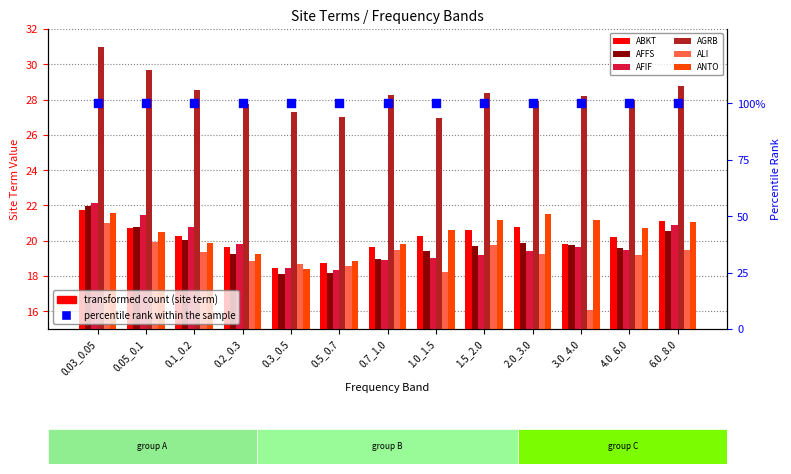

What is the total value across all series at 0.3_0.5?

119.4